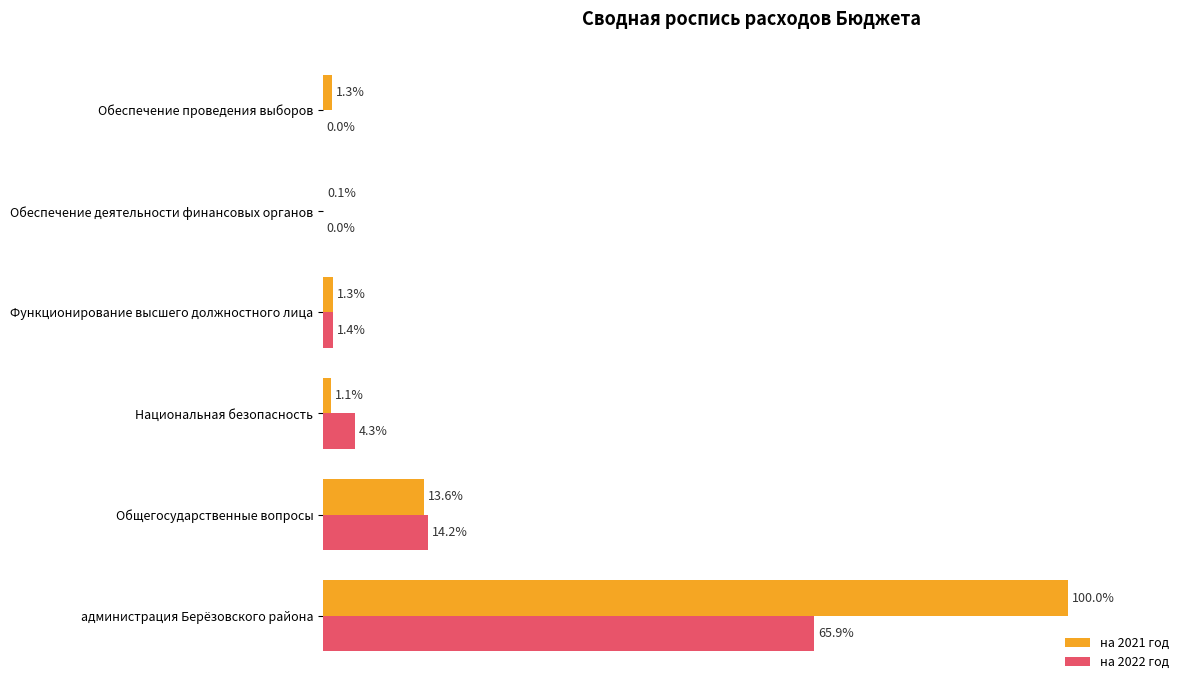

Which series has the largest total across all categories?

на 2021 год